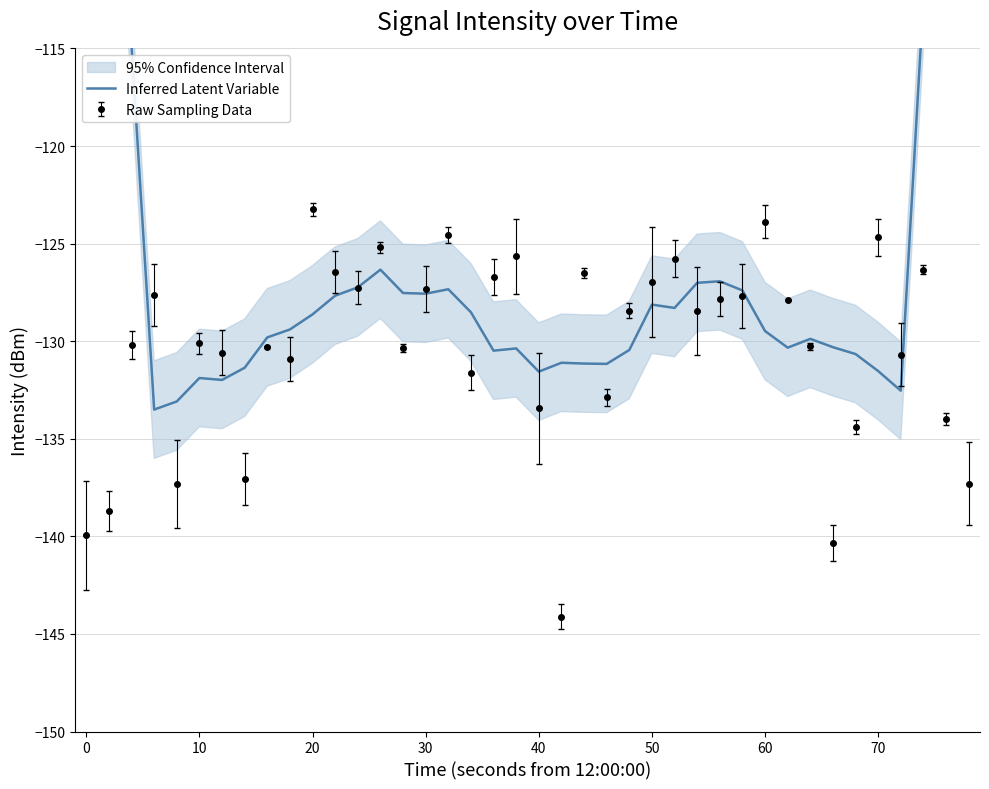

Reading right to left, extract all data points from this chart.

-75.5	-93.3	-112.5	-132.5	-131.5	-130.7	-130.3	-129.9	-130.3	-129.5	-127.4	-126.9	-127.0	-128.3	-128.1	-130.5	-131.2	-131.1	-131.1	-131.6	-130.4	-130.5	-128.5	-127.3	-127.6	-127.5	-126.3	-127.2	-127.7	-128.6	-129.4	-129.8	-131.4	-132.0	-131.9	-133.1	-133.5	-114.8	-96.3	-76.6